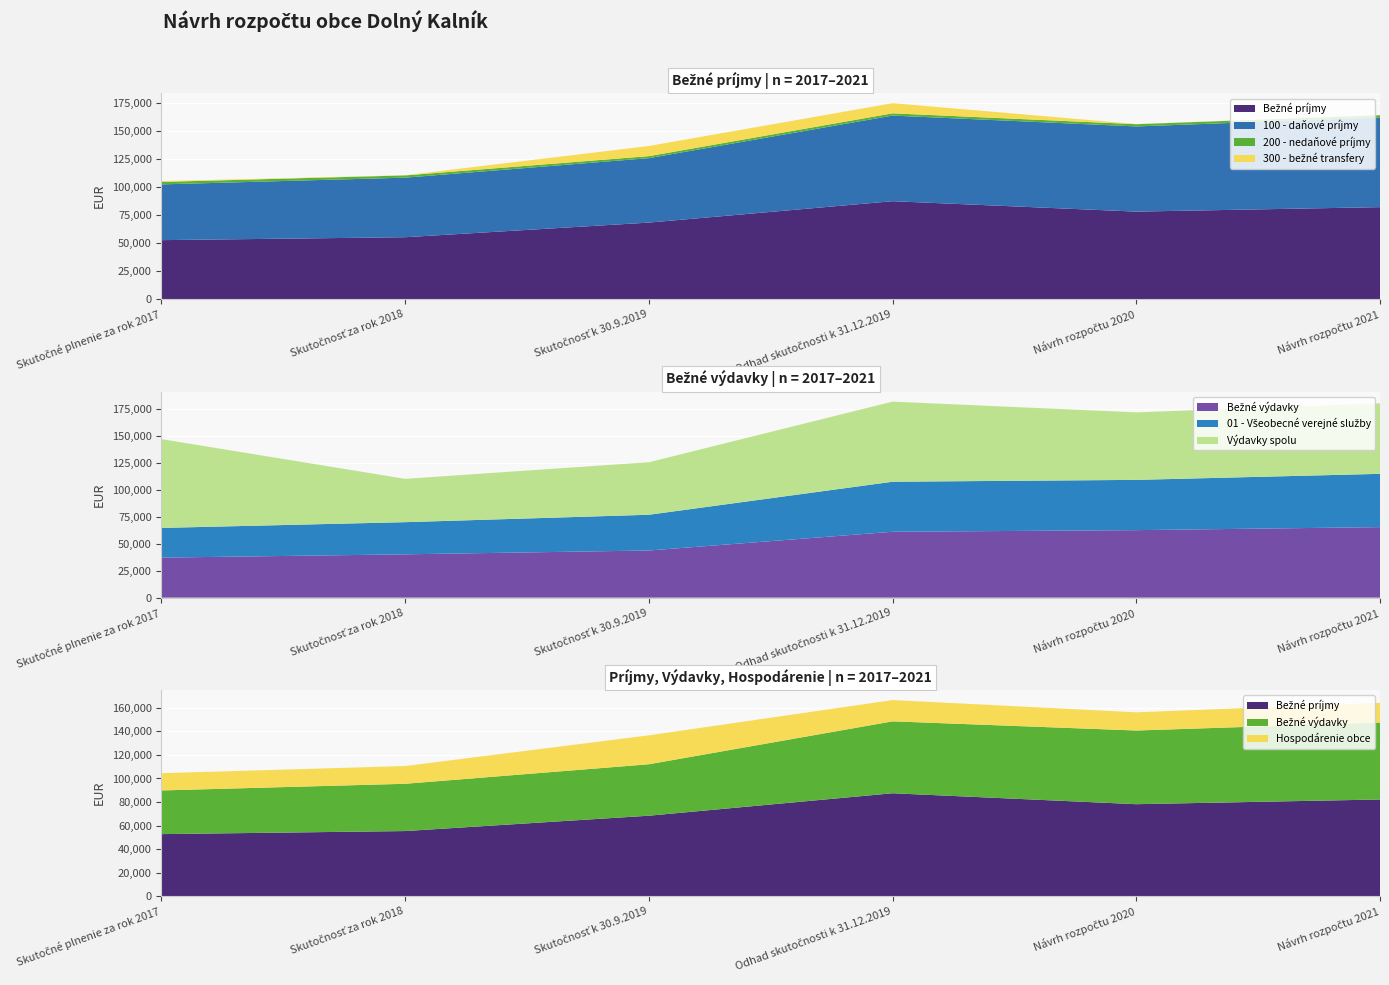

Reading left to right, transcribe all the data shown in this chart.

Skutočné plnenie za rok 2017: Bežné príjmy=52695.6	100 - daňové príjmy=49742.6	200 - nedaňové príjmy=2204.9	300 - bežné transfery=748.1	Bežné výdavky=37139.9	01 - Všeobecné verejné služby=27567.2	Výdavky spolu=82427.1	Hospodárenie obce=14675.2
Skutočnosť za rok 2018: Bežné príjmy=55300.0	100 - daňové príjmy=53150.0	200 - nedaňové príjmy=2000.0	300 - bežné transfery=150.0	Bežné výdavky=40200.0	01 - Všeobecné verejné služby=29850.0	Výdavky spolu=40200.0	Hospodárenie obce=15100.0
Skutočnosť k 30.9.2019: Bežné príjmy=68356.6	100 - daňové príjmy=57503.3	200 - nedaňové príjmy=1787.0	300 - bežné transfery=9066.4	Bežné výdavky=43757.3	01 - Všeobecné verejné služby=33167.8	Výdavky spolu=48757.3	Hospodárenie obce=24599.3
Odhad skutočnosti k 31.12.2019: Bežné príjmy=87450.0	100 - daňové príjmy=76400.0	200 - nedaňové príjmy=2000.0	300 - bežné transfery=9050.0	Bežné výdavky=61148.0	01 - Všeobecné verejné služby=46429.0	Výdavky spolu=74348.0	Hospodárenie obce=18102.0
Návrh rozpočtu 2020: Bežné príjmy=78150.0	100 - daňové príjmy=76000.0	200 - nedaňové príjmy=2000.0	300 - bežné transfery=150.0	Bežné výdavky=62650.0	01 - Všeobecné verejné služby=46650.0	Výdavky spolu=62650.0	Hospodárenie obce=15500.0
Návrh rozpočtu 2021: Bežné príjmy=82150.0	100 - daňové príjmy=80000.0	200 - nedaňové príjmy=2000.0	300 - bežné transfery=150.0	Bežné výdavky=65450.0	01 - Všeobecné verejné služby=49450.0	Výdavky spolu=65450.0	Hospodárenie obce=16700.0